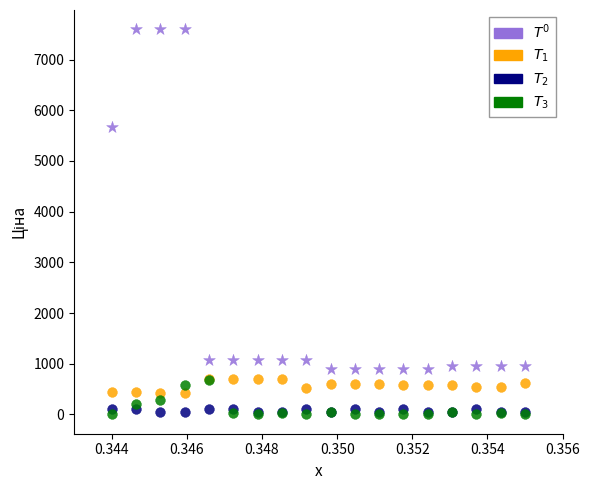

Across all series, what Y value is closest to 3798?

5673.8